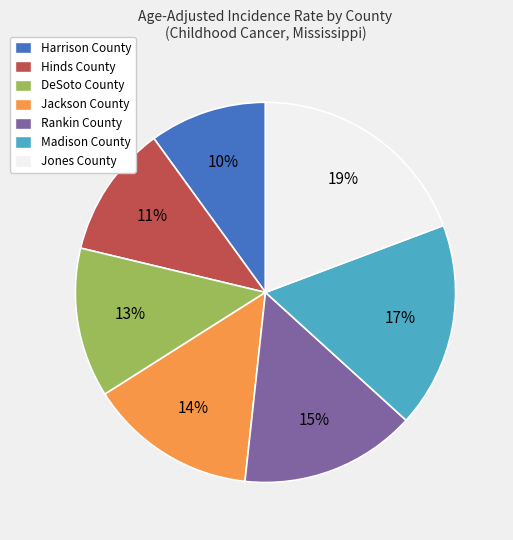

Between Madison County and Rankin County, which is larger?

Madison County